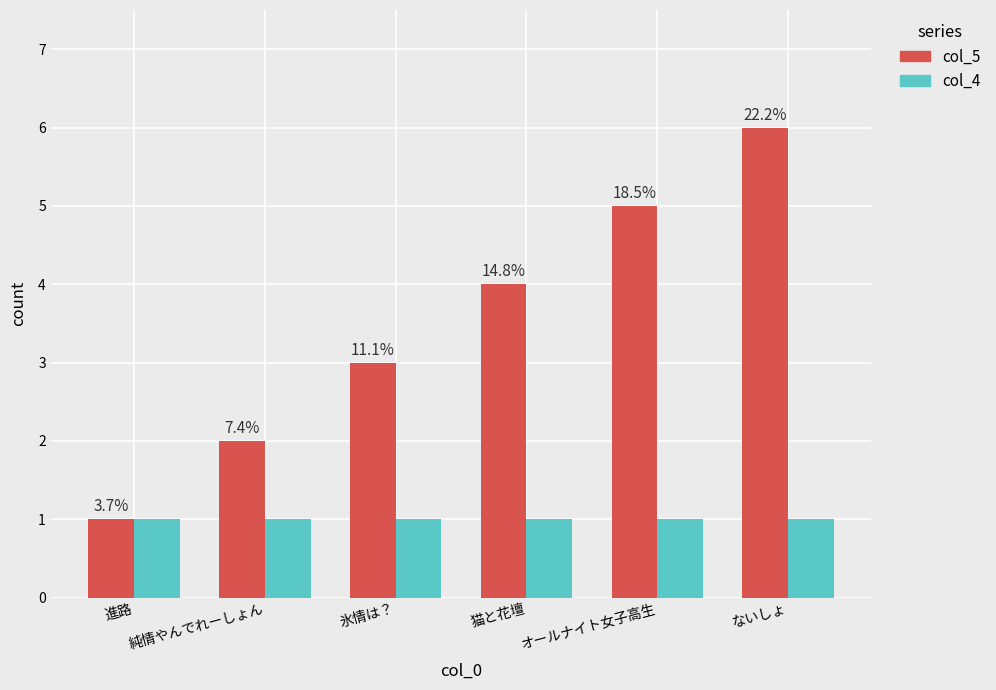

Does the chart contain stacked bars?

No